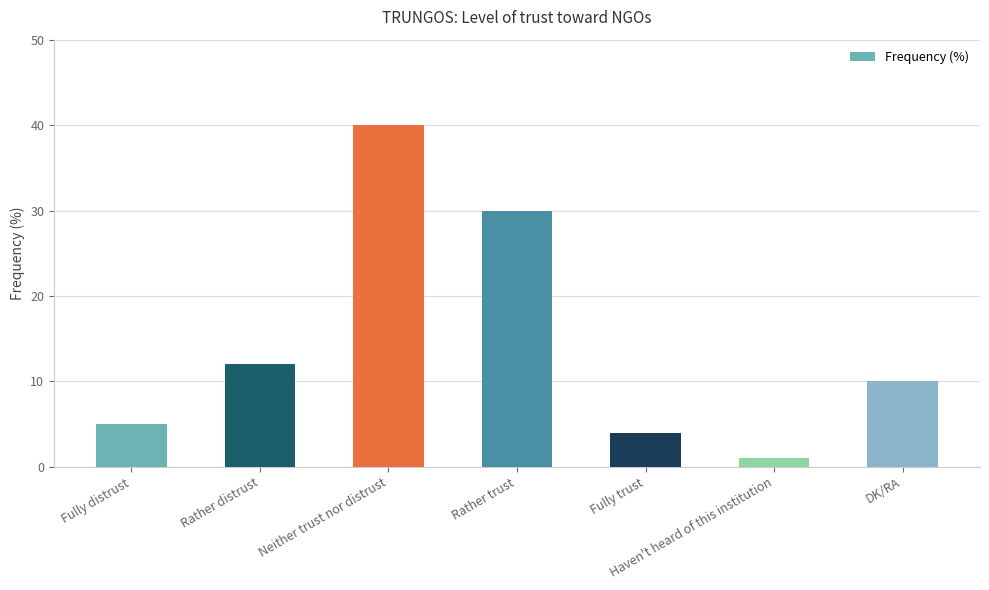

Which label corresponds to the largest value in the chart?

Neither trust nor distrust